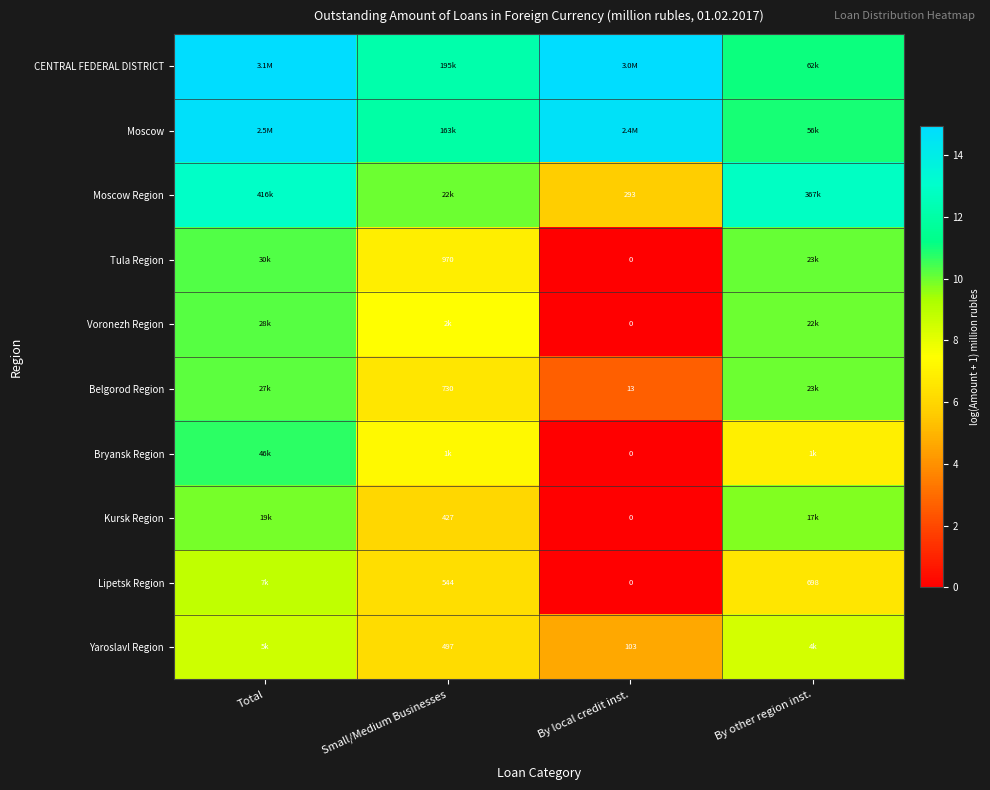

How many data points in Kursk Region are less than 9?

2